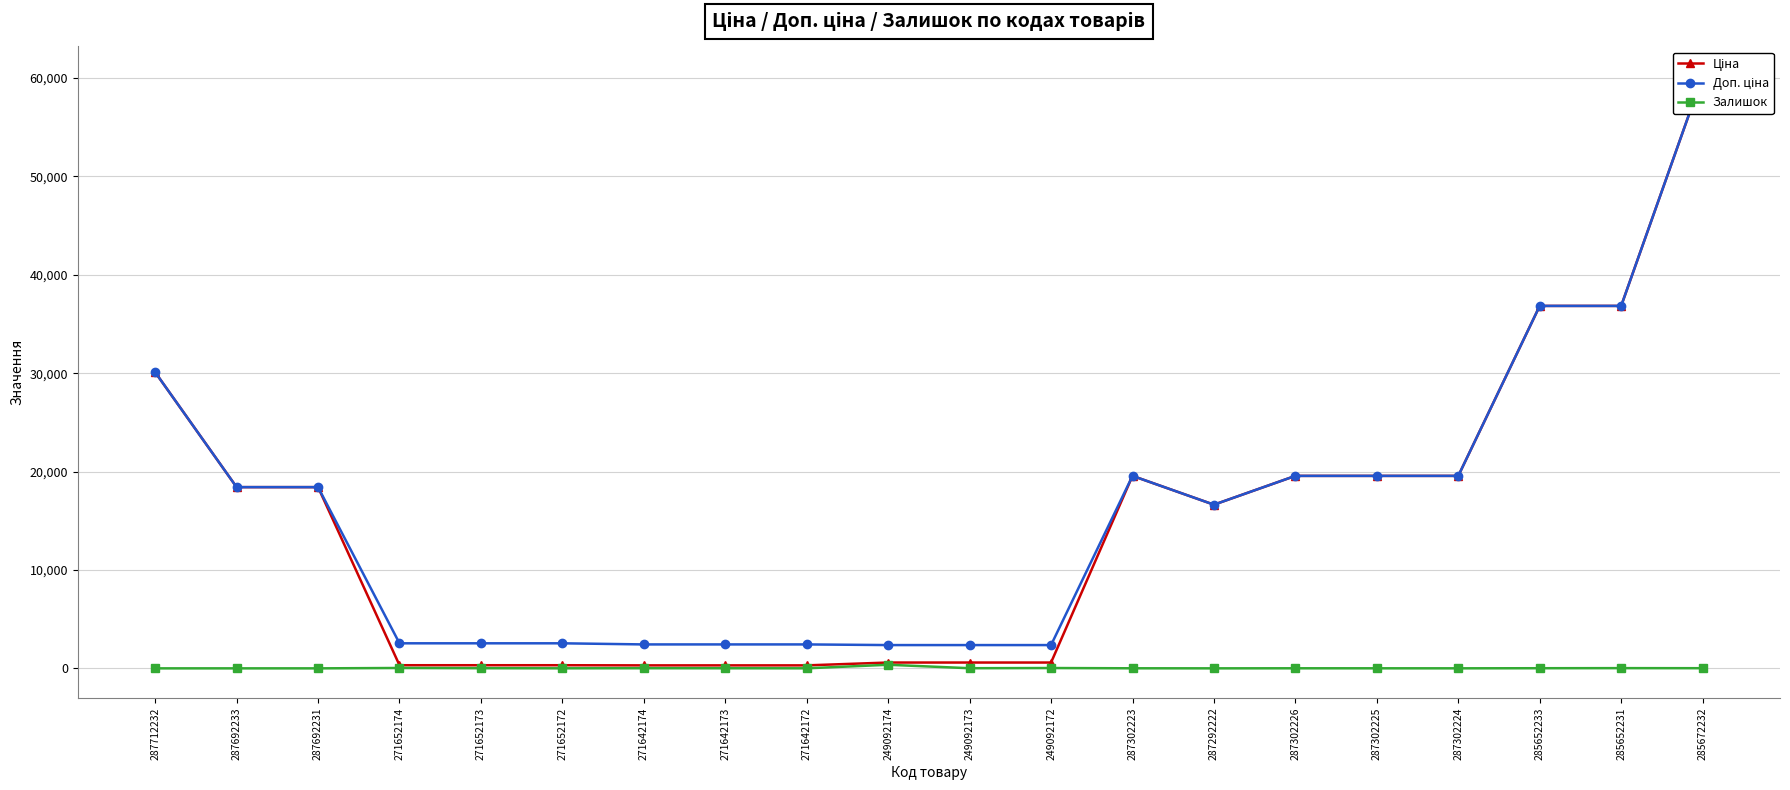

Which has a higher value, 249092174 or 287692231?

287692231